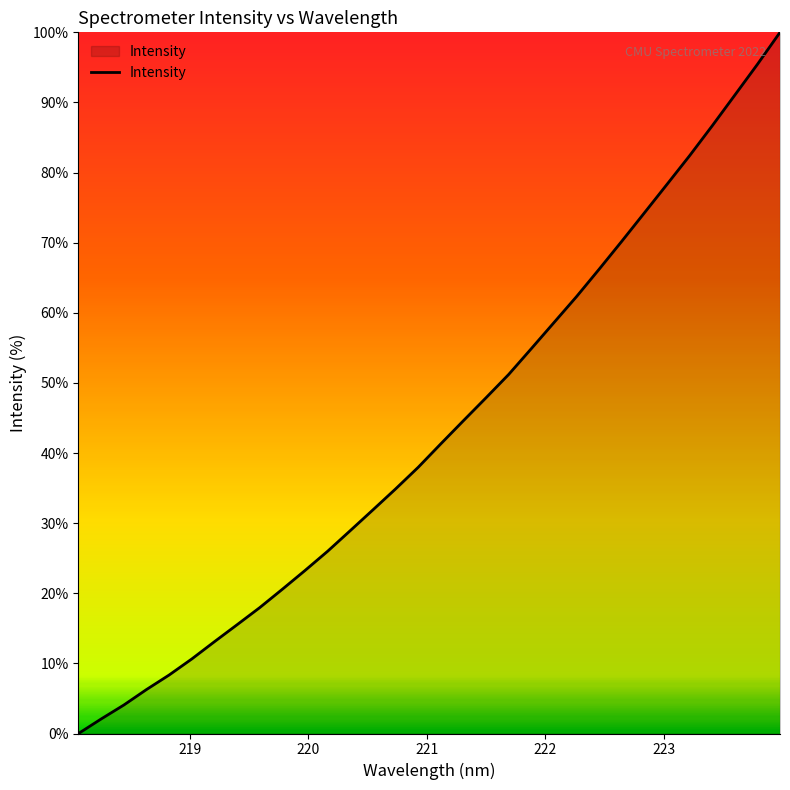

What is the difference between the maximum and minimum values?

100.0